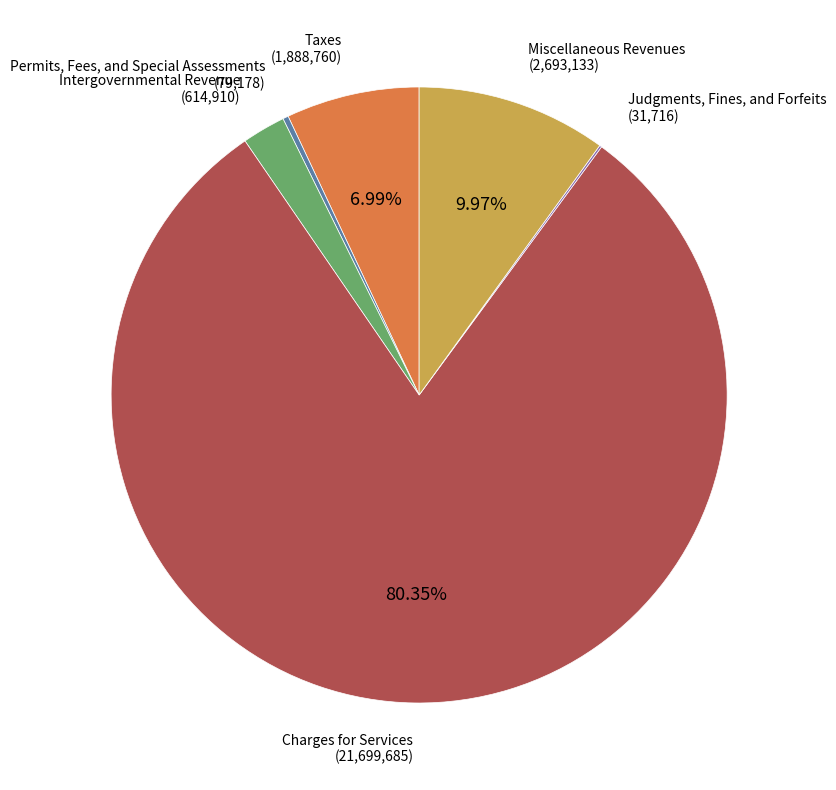

What percentage is the Charges for Services slice, to the nearest percent?

80%